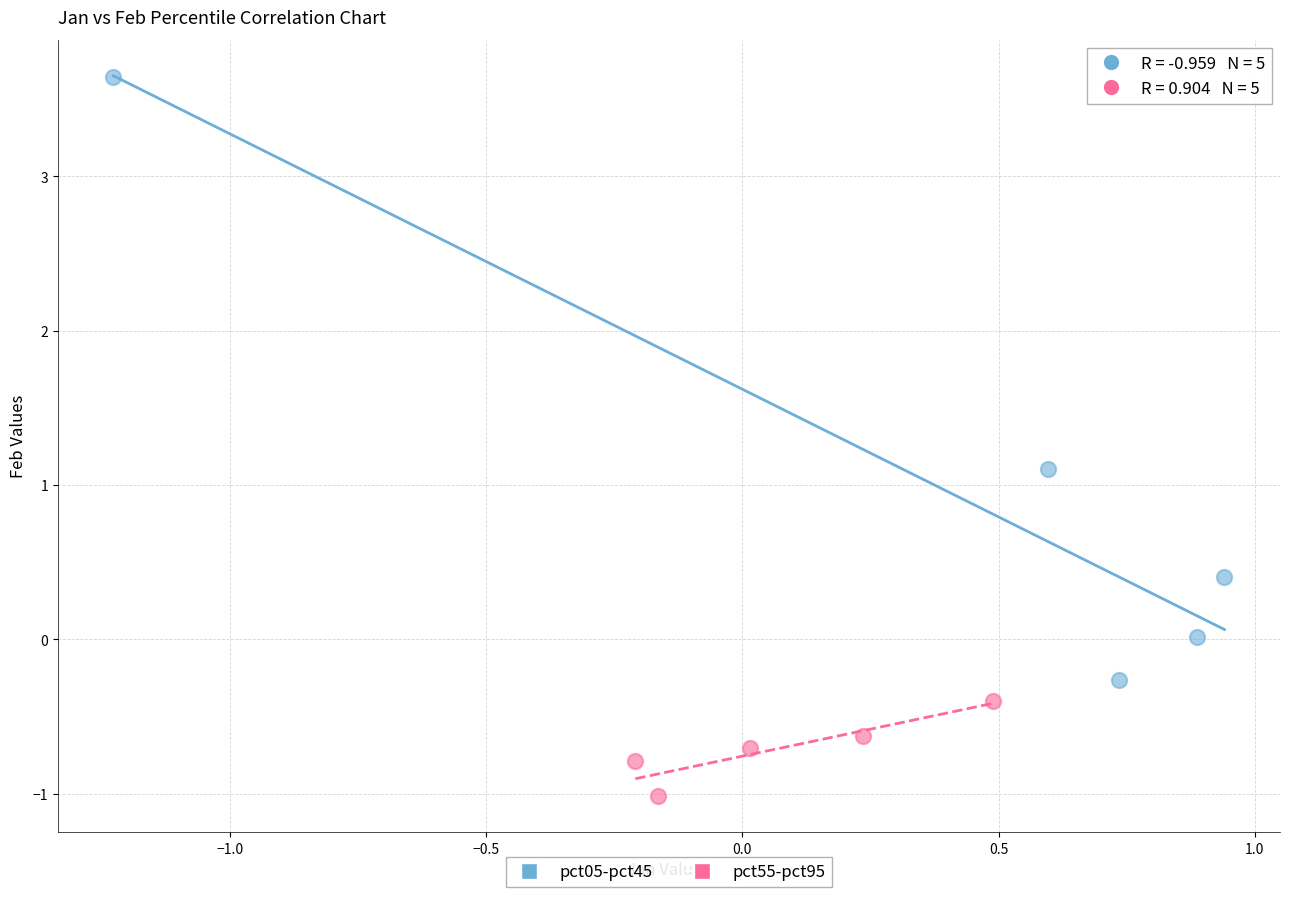

Which series has the largest Y range (max minus min)?

pct05-pct45